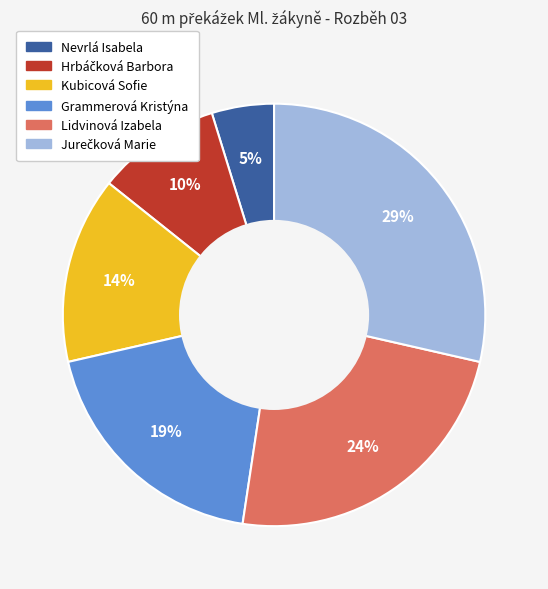

To the nearest percent, what percentage of the pie is Lidvinová Izabela?

24%